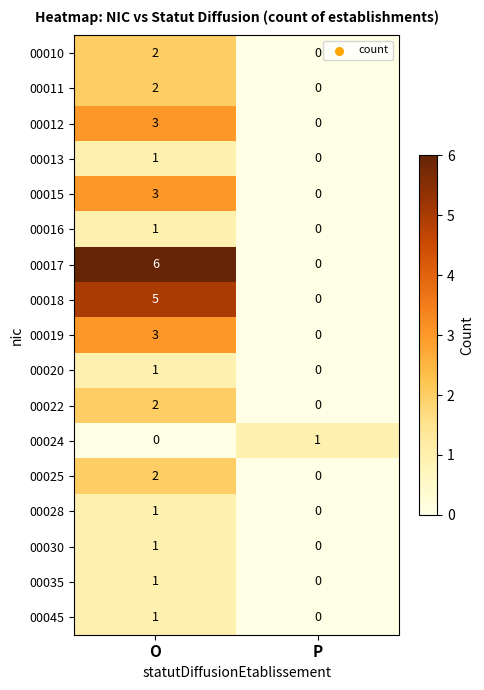

What is the total value across all series at O?

35